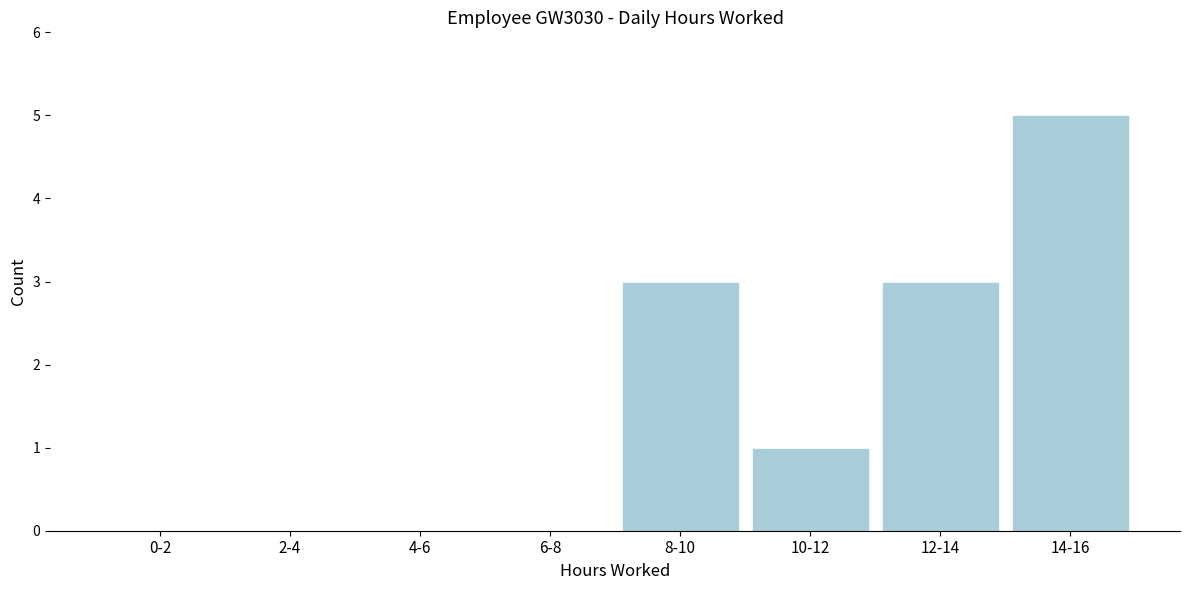

Reading right to left, what are all the values shown in this chart?

14-16=5	12-14=3	10-12=1	8-10=3	6-8=0	4-6=0	2-4=0	0-2=0